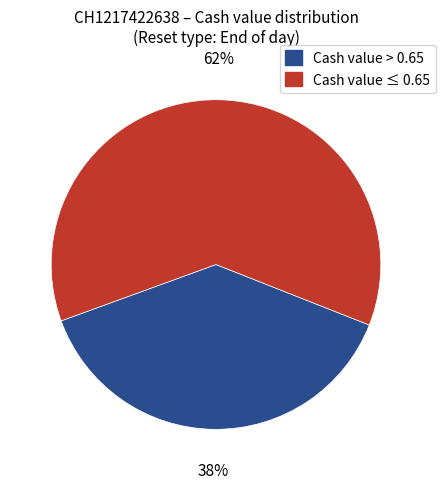

To the nearest percent, what is the average slice percentage?

50%